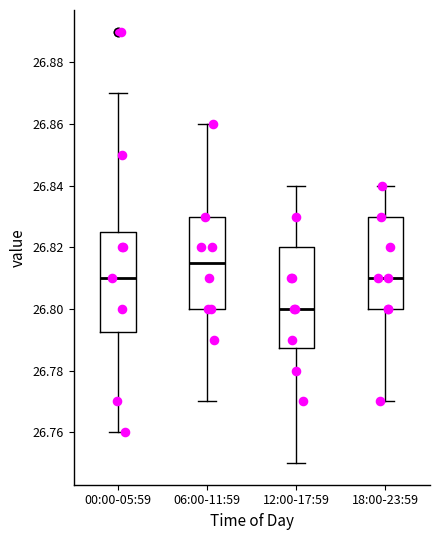

Reading left to right, read every box against the y-axis: the position of its median line, the range the box covers, and the ends of its whiskers. The values are not printed on the chart, so give them approximately, as read against the axis.

00:00-05:59: median 26.810, box 26.792 to 26.826, whiskers 26.760 to 26.870
06:00-11:59: median 26.816, box 26.800 to 26.830, whiskers 26.770 to 26.860
12:00-17:59: median 26.800, box 26.788 to 26.820, whiskers 26.750 to 26.840
18:00-23:59: median 26.810, box 26.800 to 26.830, whiskers 26.770 to 26.840